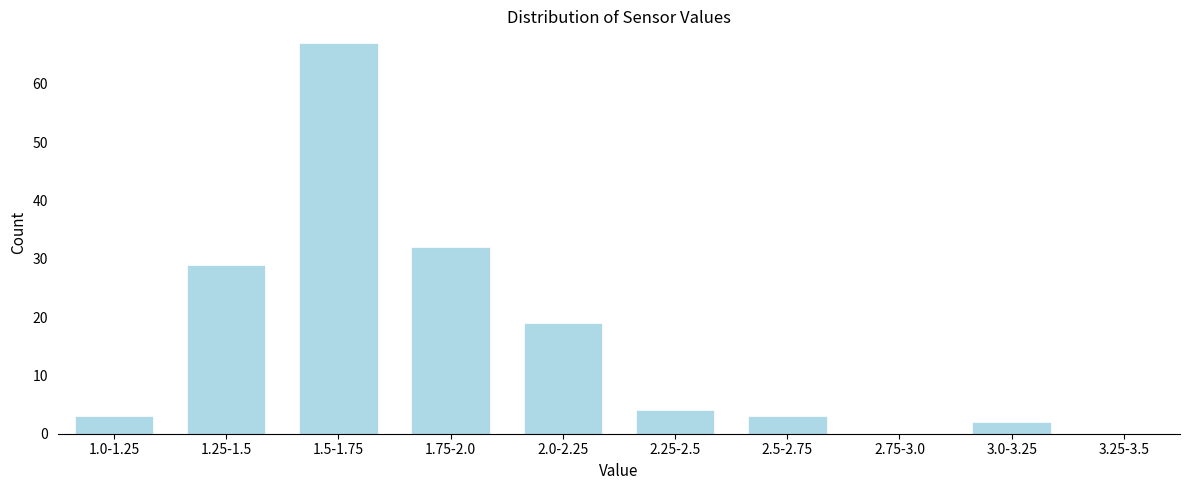

Reading right to left, what are all the values shown in this chart?

3.25-3.5=0	3.0-3.25=2	2.75-3.0=0	2.5-2.75=3	2.25-2.5=4	2.0-2.25=19	1.75-2.0=32	1.5-1.75=67	1.25-1.5=29	1.0-1.25=3